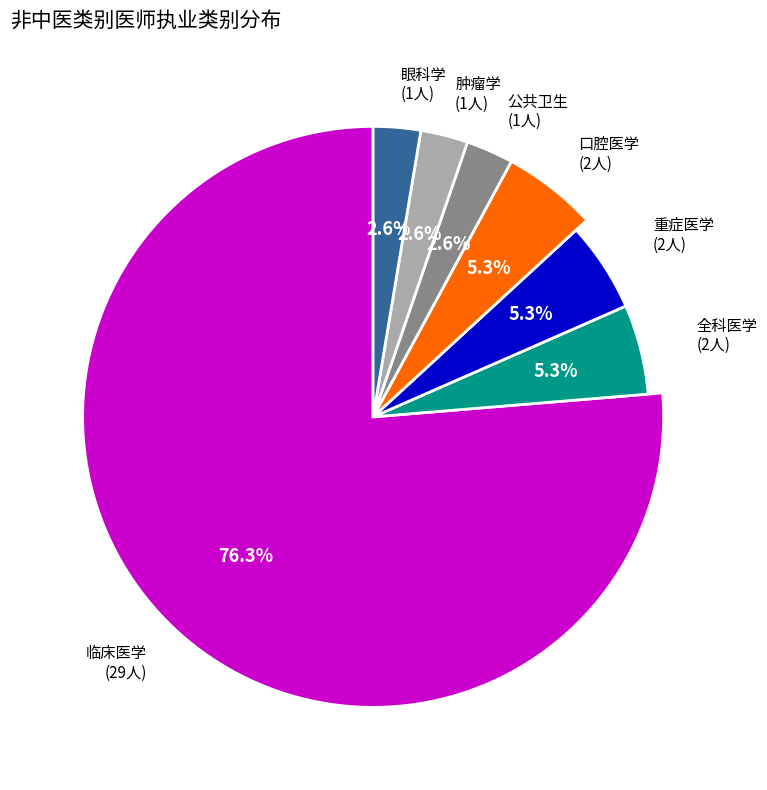

Which has a higher value, 眼科学 or 口腔医学?

口腔医学